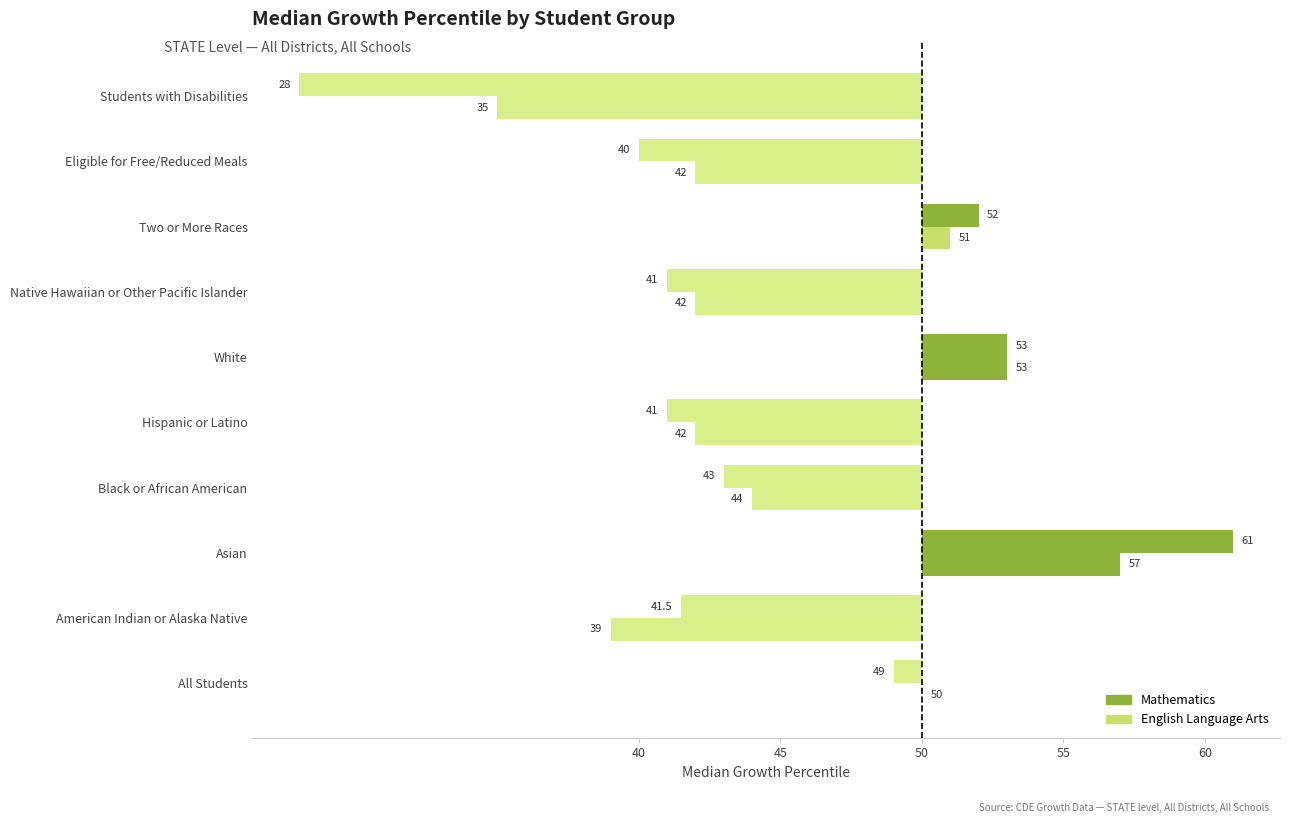

Does the chart contain any negative values?

Yes